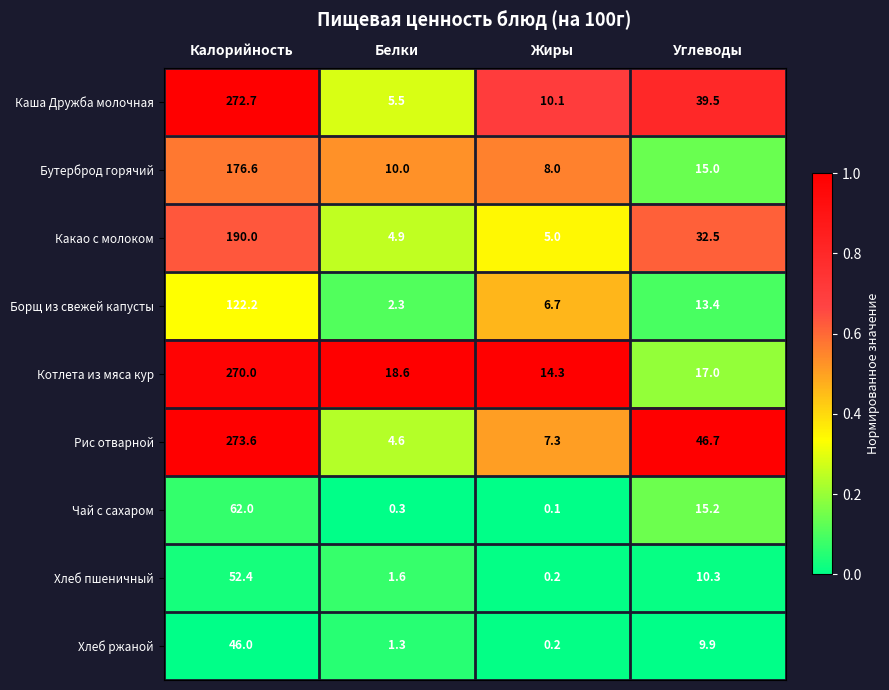

What is the sum of the Хлеб ржаной values at Углеводы and Белки?

11.2